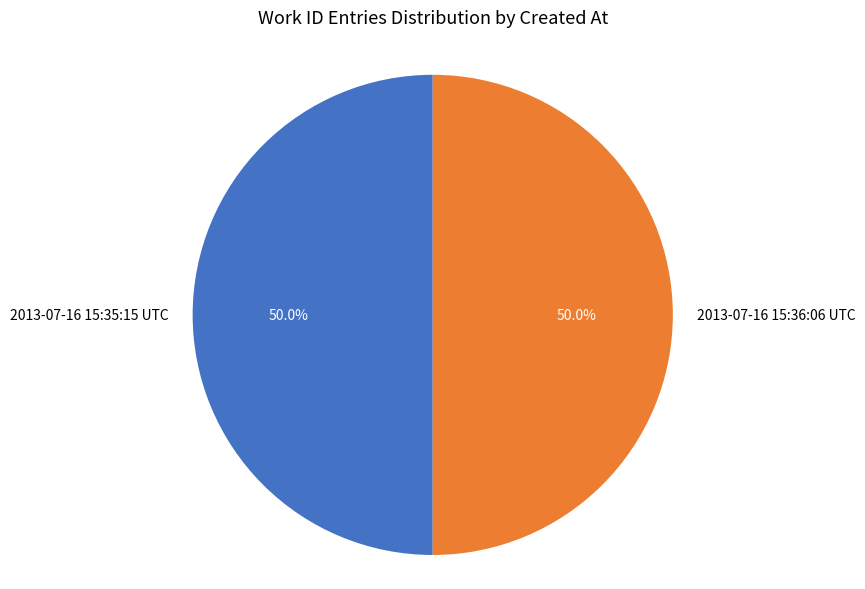

How many slices are in this pie chart?

2